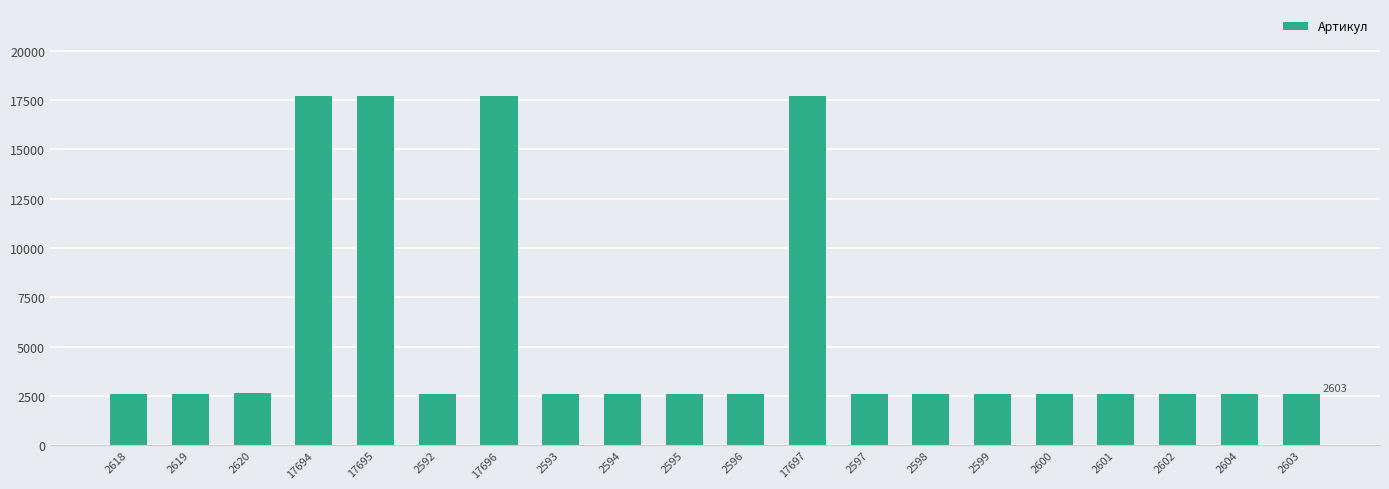

What is the average value?

5621